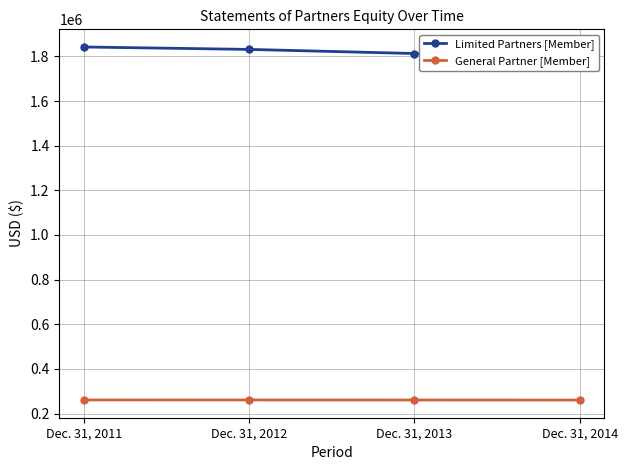

What value does the Limited Partners [Member] series have at Dec. 31, 2011, to the nearest 100?

1841900